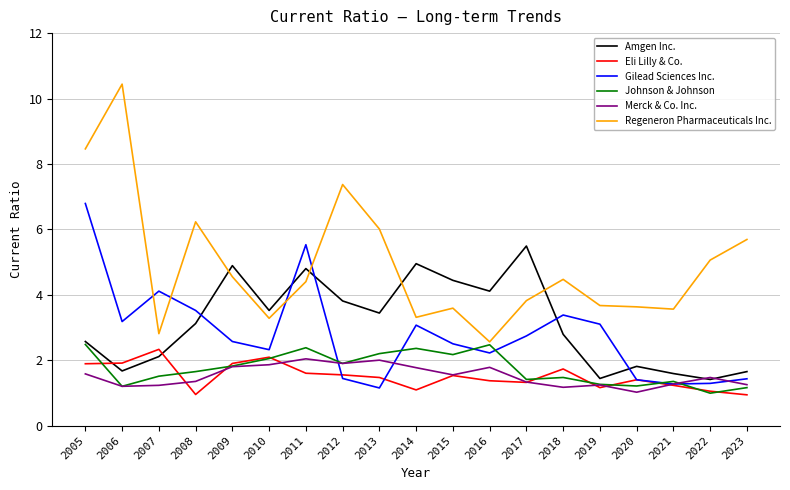

The Eli Lilly & Co. series shows 2.8 at 2009. True or false?

False